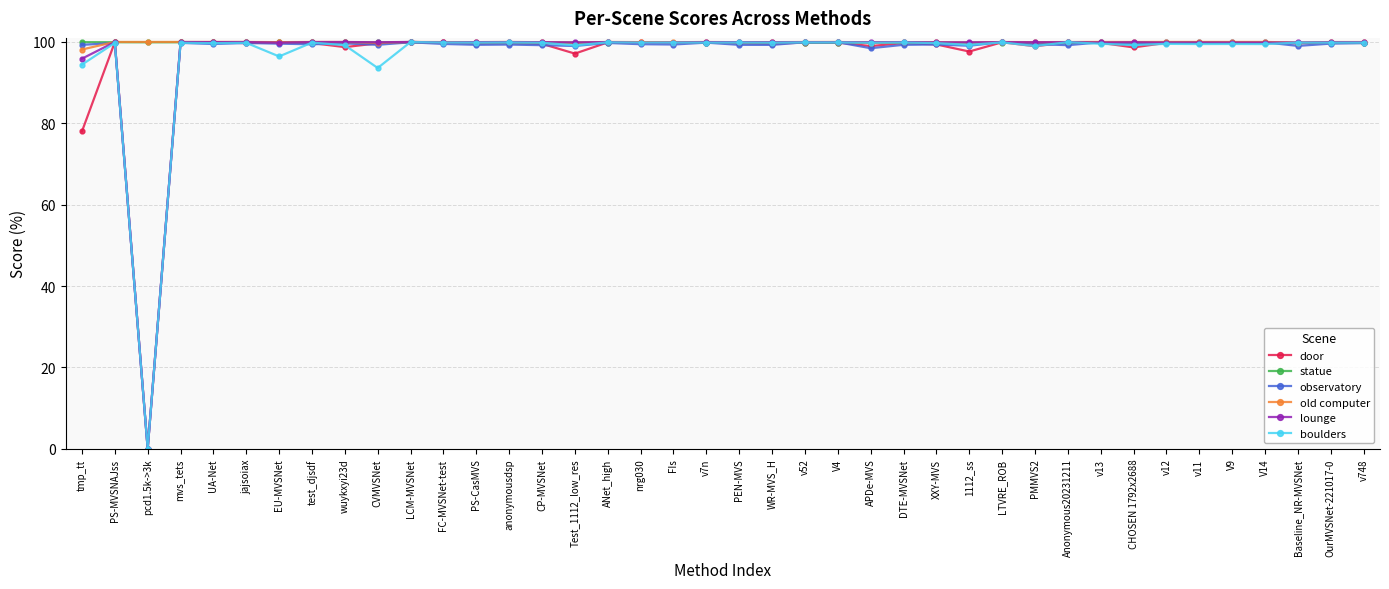

What is the total value across all series at Anonymous20231211?

598.7